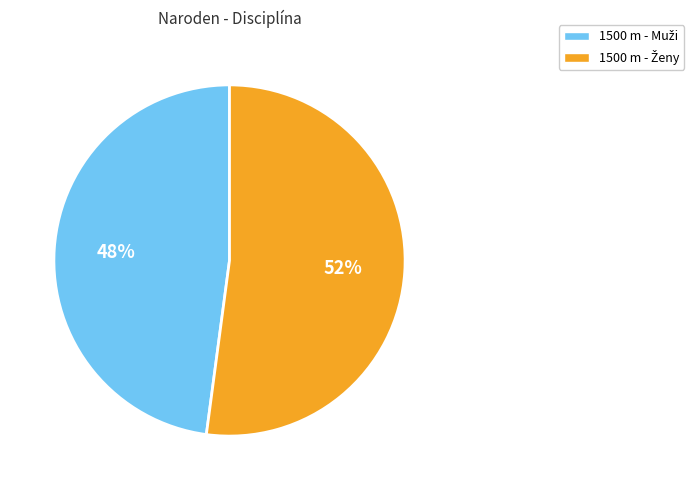

To the nearest percent, what is the difference between the largest and smallest slice percentages?

4%